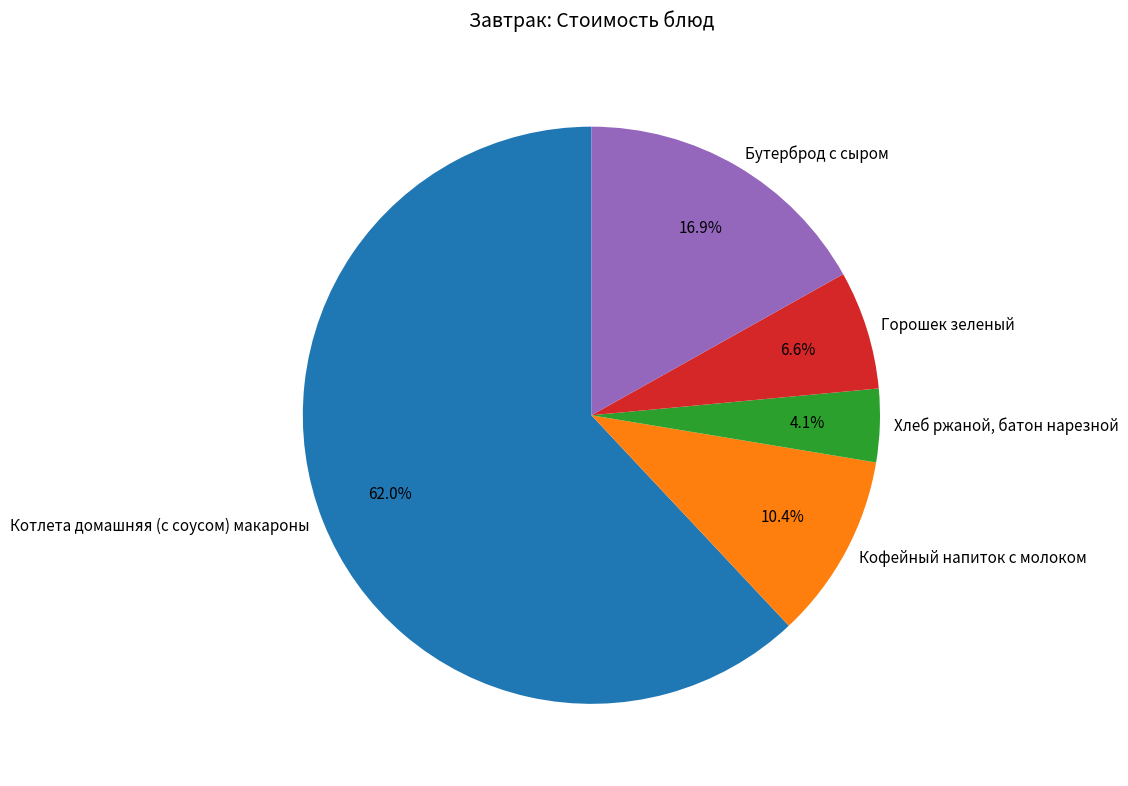

How much of the chart is everything except Кофейный напиток с молоком?

89.6%